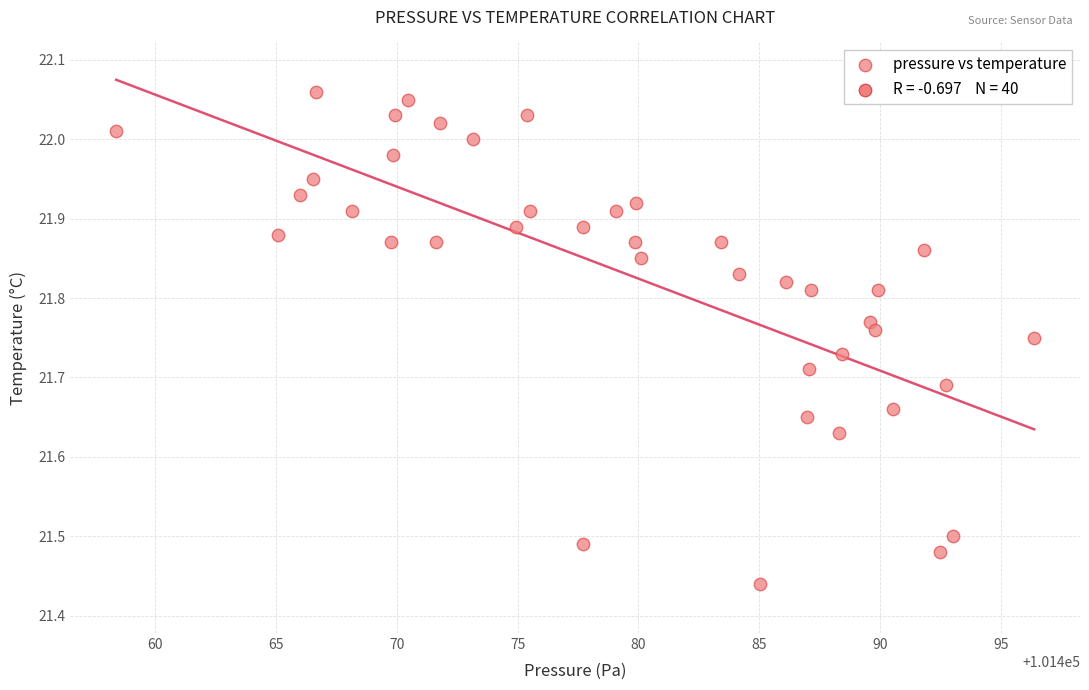

What is the range of Y values (max minus min)?

0.6